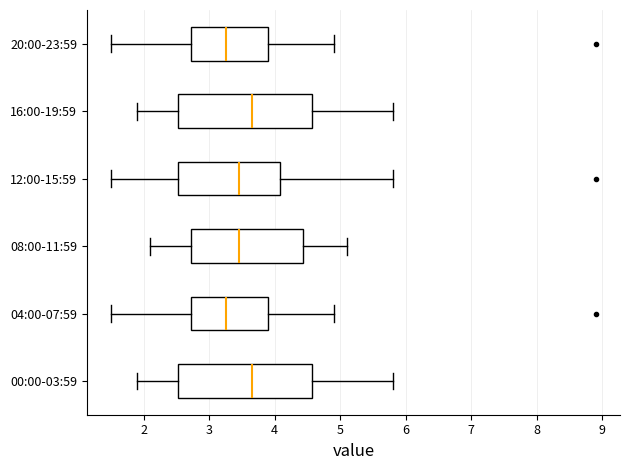

Reading bottom to top, transcribe this box plot: for each box, give where its median line is, the range the box spans, and where its two whiskers end, as read against the x-axis. The values are not printed on the chart, so give them approximately, as read against the axis.

00:00-03:59: median 3.7, box 2.5 to 4.6, whiskers 1.9 to 5.8
04:00-07:59: median 3.3, box 2.7 to 3.9, whiskers 1.5 to 4.9
08:00-11:59: median 3.5, box 2.7 to 4.4, whiskers 2.1 to 5.1
12:00-15:59: median 3.5, box 2.5 to 4.1, whiskers 1.5 to 5.8
16:00-19:59: median 3.7, box 2.5 to 4.6, whiskers 1.9 to 5.8
20:00-23:59: median 3.3, box 2.7 to 3.9, whiskers 1.5 to 4.9